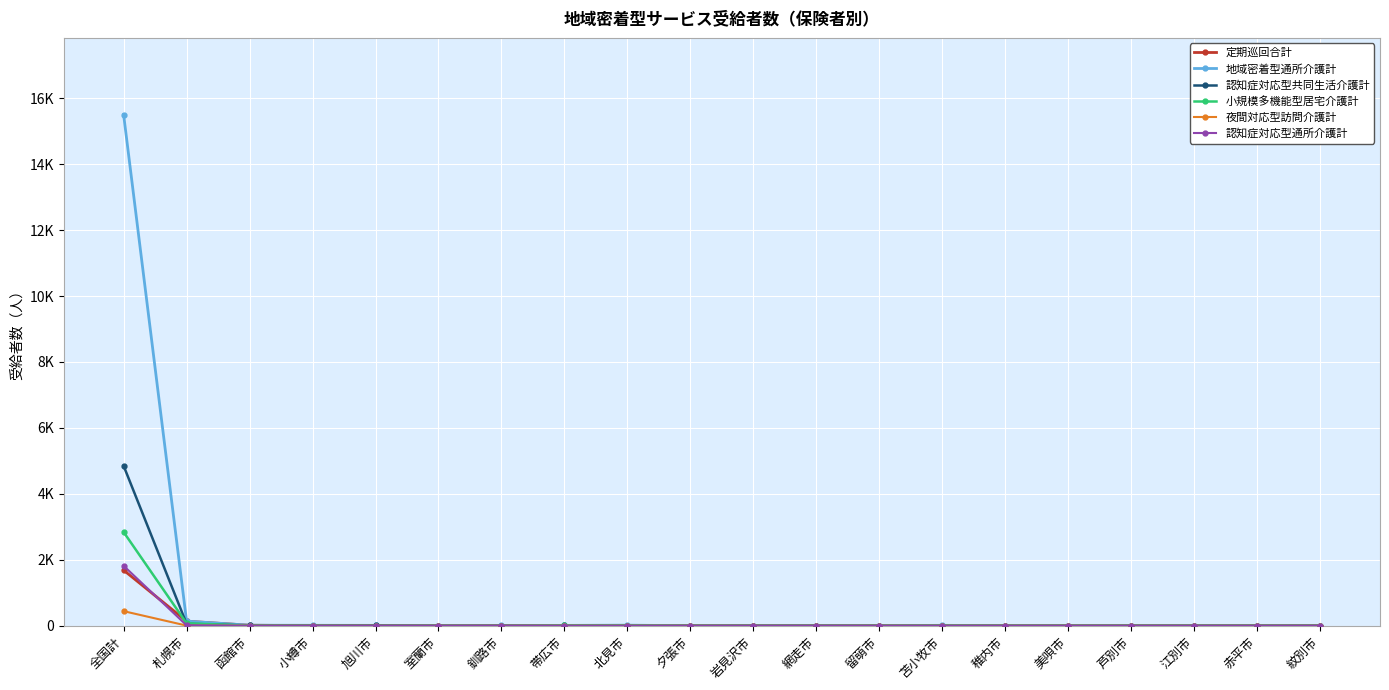

Is this an area chart (filled region under the line)?

No